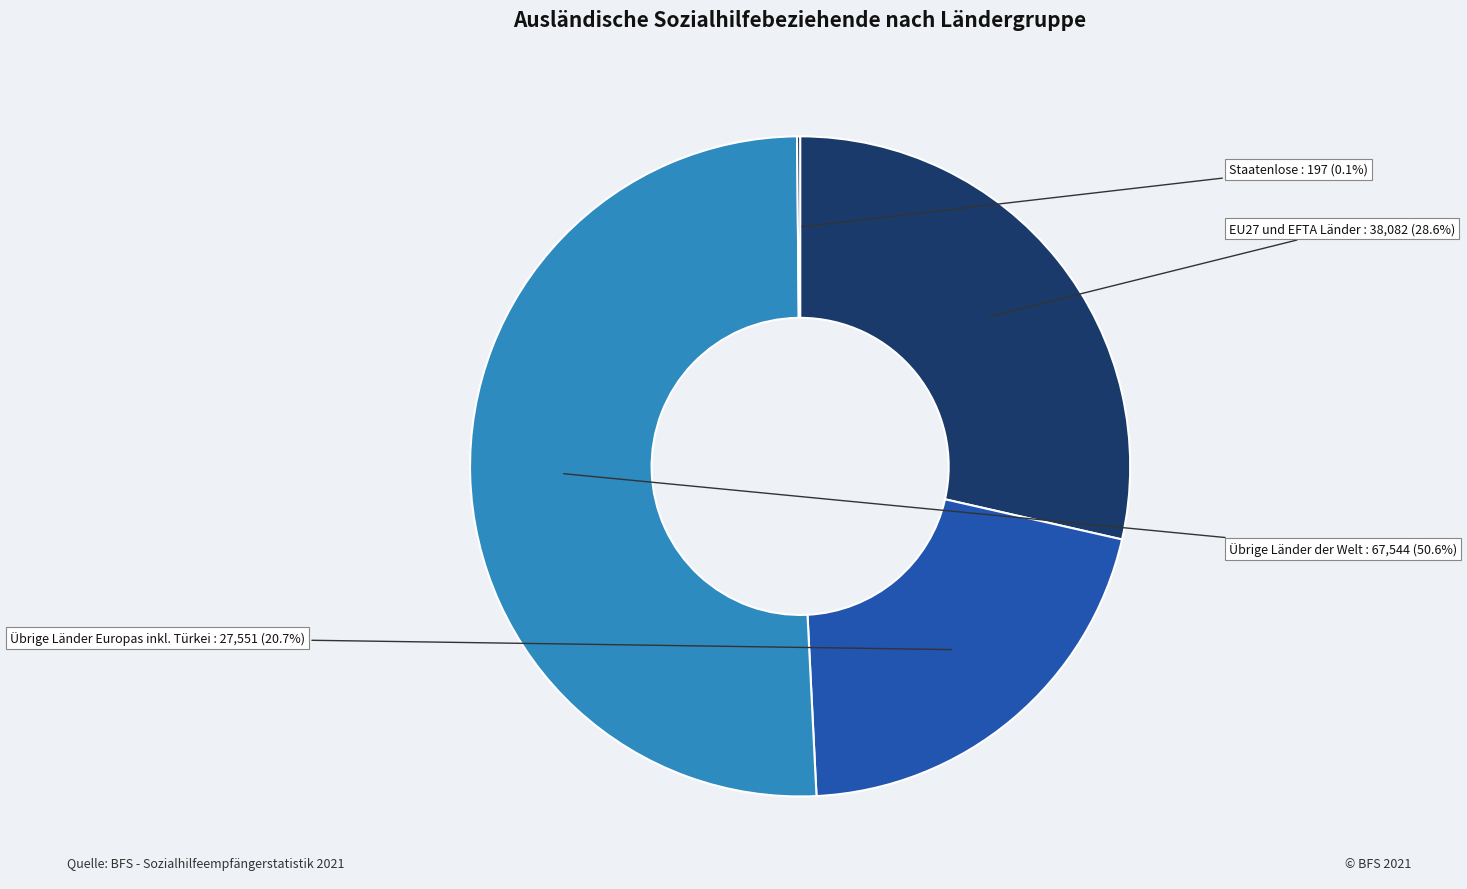

Is there a majority slice in this chart?

Yes